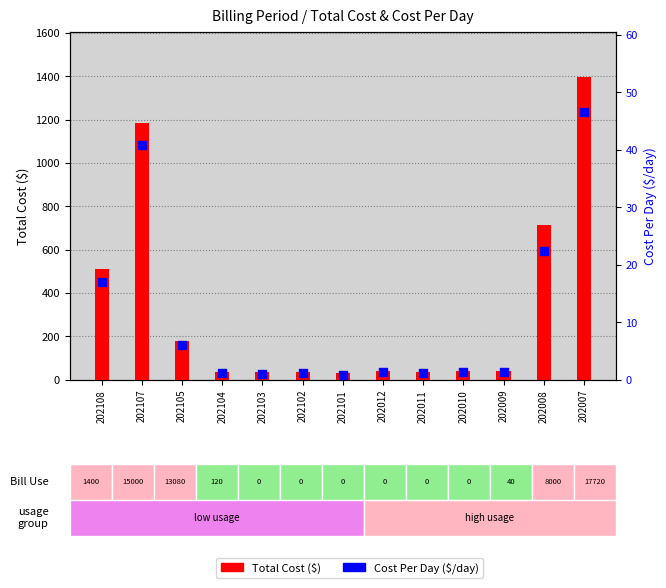

Which series has the widest spread of Y values?

Total Cost ($)